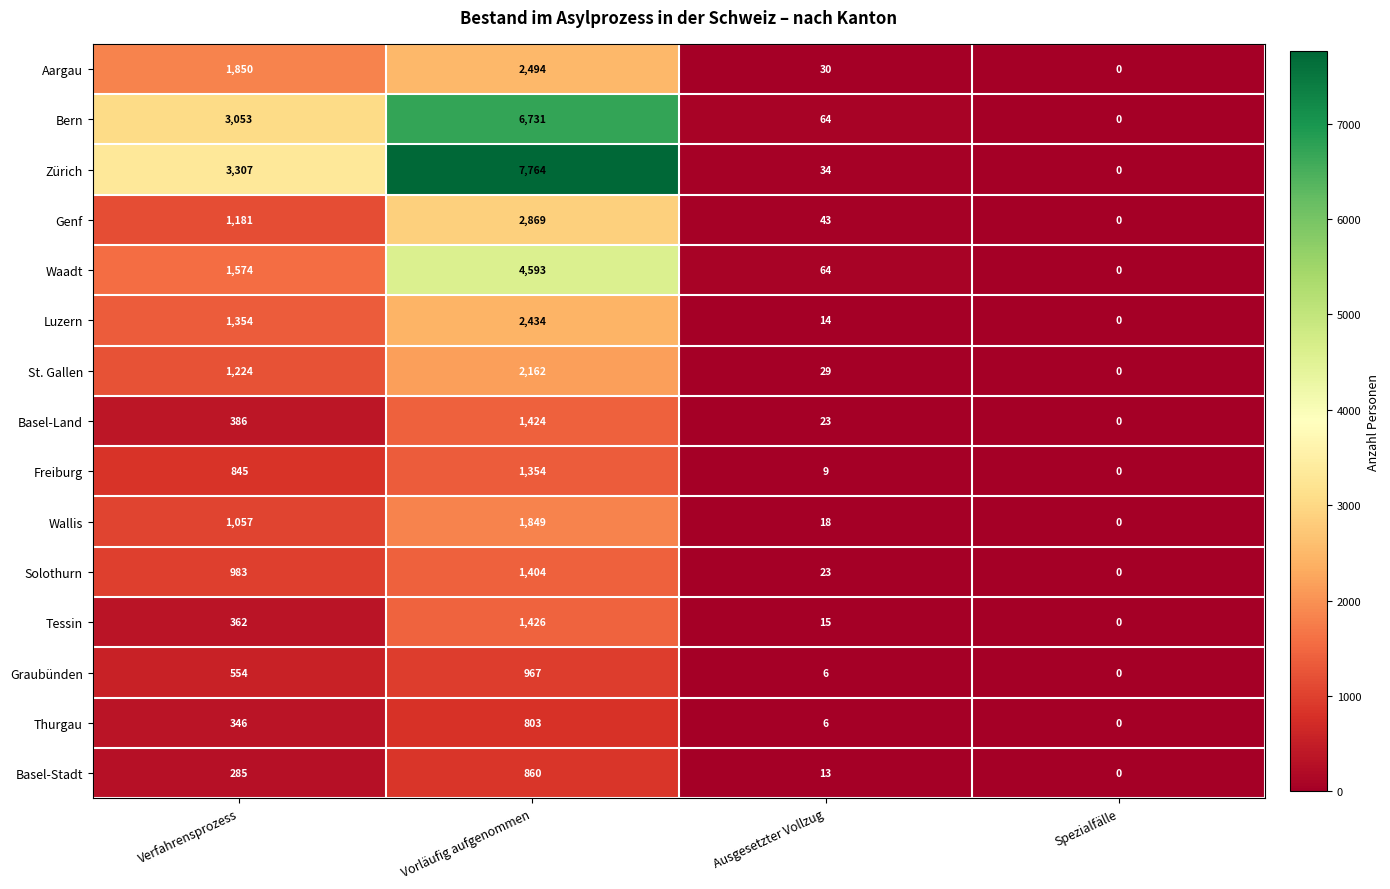

Which series changed the most between Vorläufig aufgenommen and Spezialfälle?

Zürich